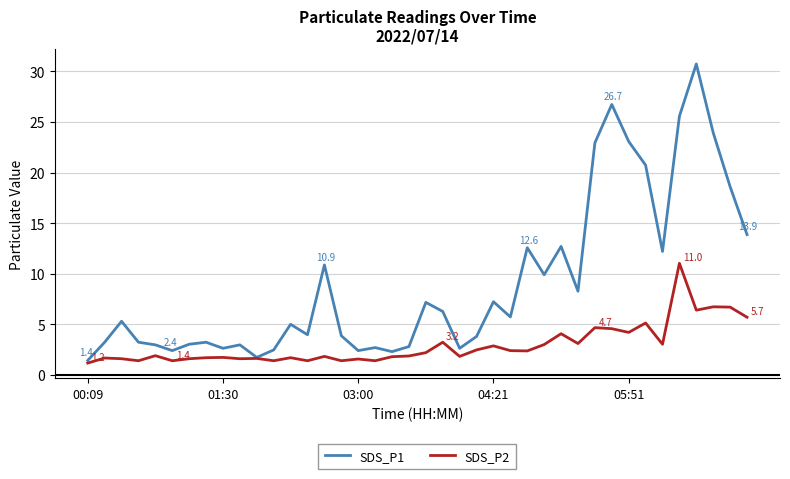

List the series in order of their overall mean, highest first.

SDS_P1, SDS_P2